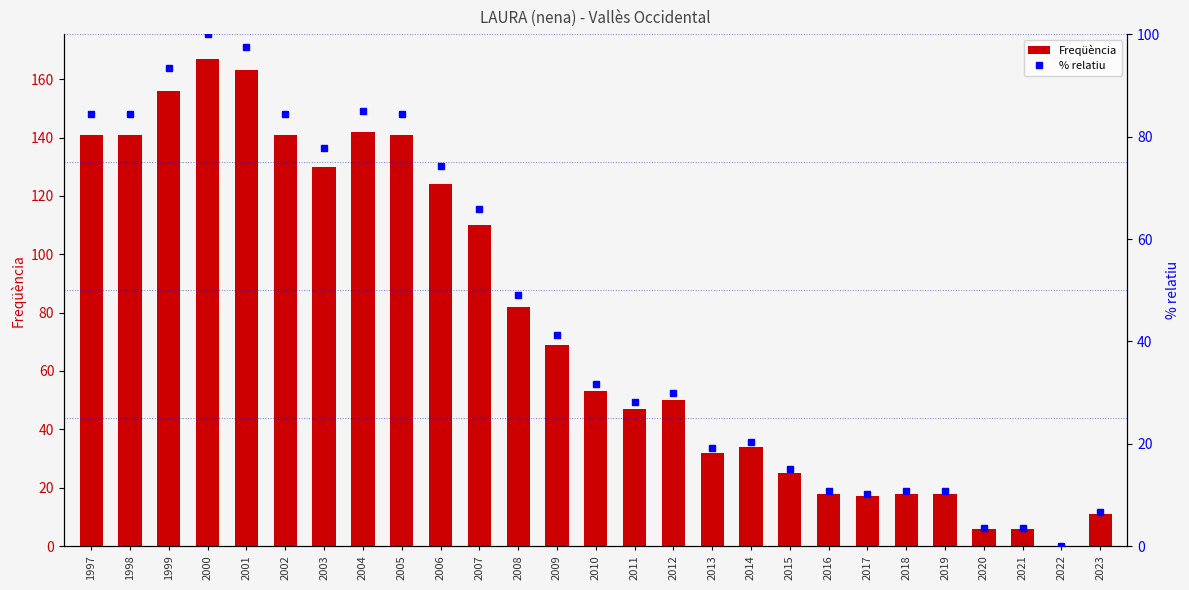

Rank the series by their average value, from lowest to highest.

% relatiu, Freqüència